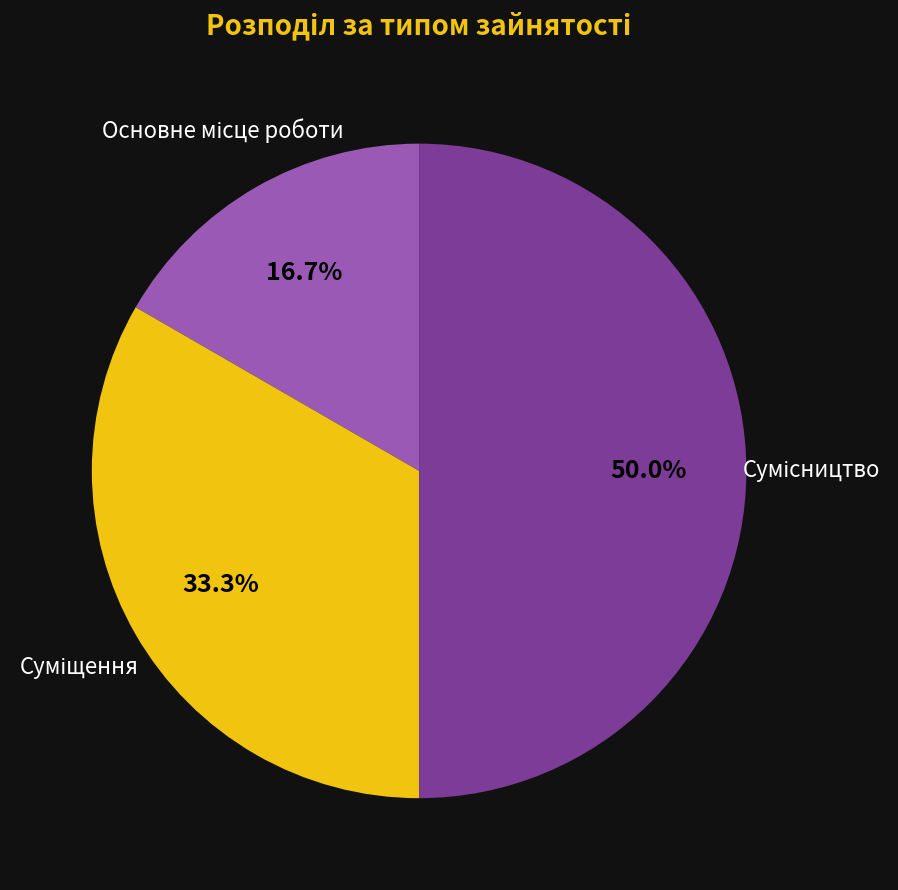

How many slices are in this pie chart?

3